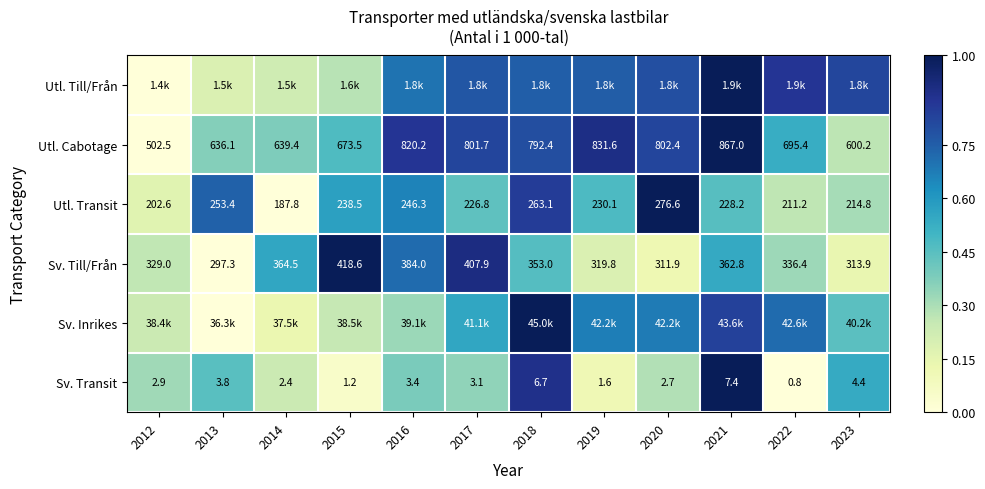

Between 2017 and 2015, which is larger?

2017